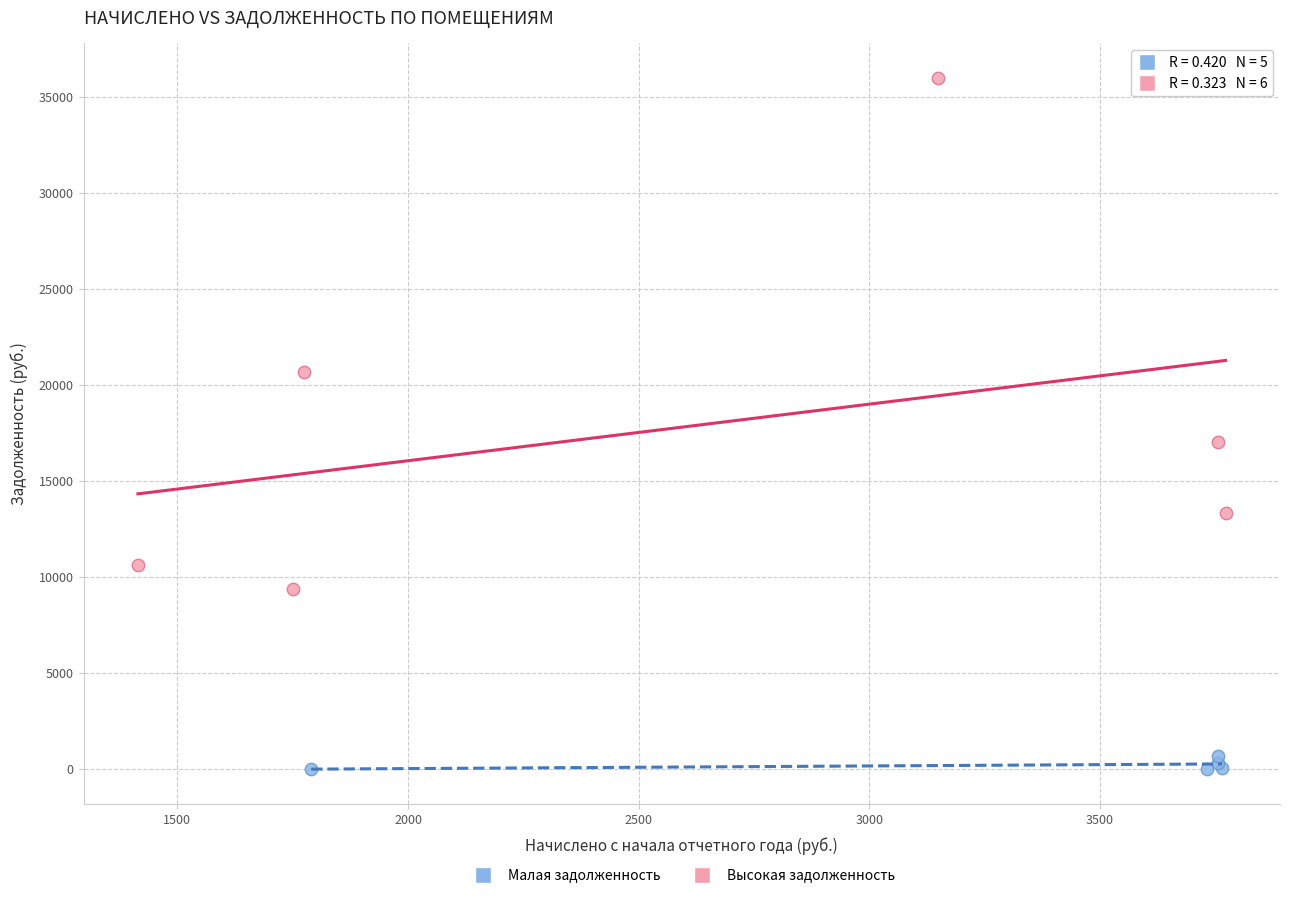

Which series reaches the minimum Y coordinate?

Малая задолженность